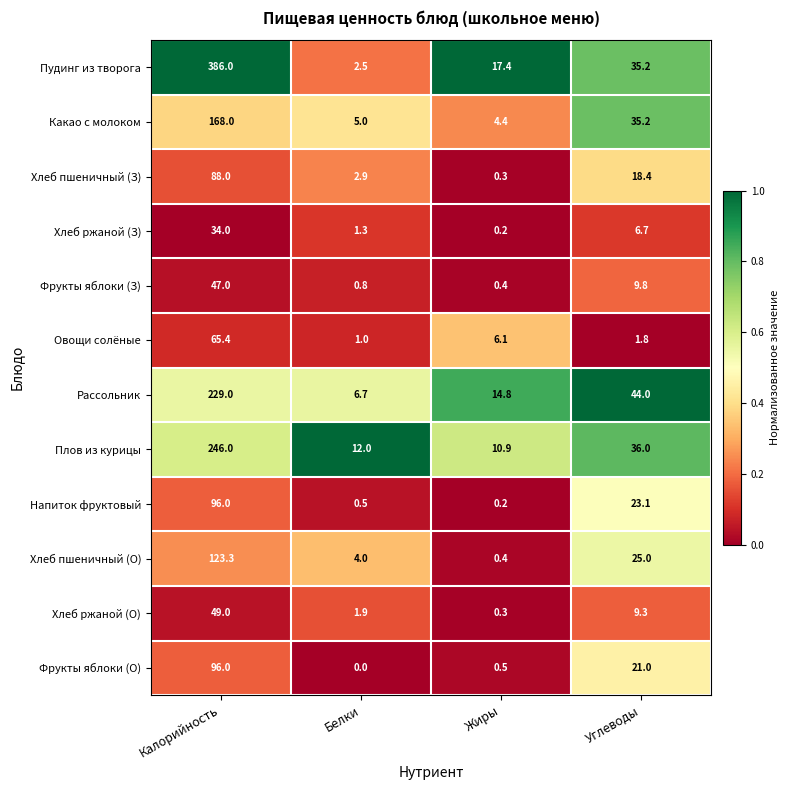

The Хлеб ржаной (О) series shows 0.3 at Жиры. True or false?

True